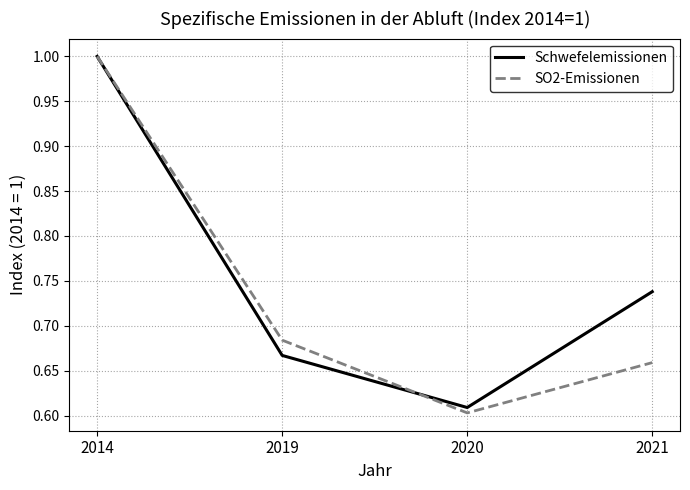

Which category has the lowest value across all series?

2020